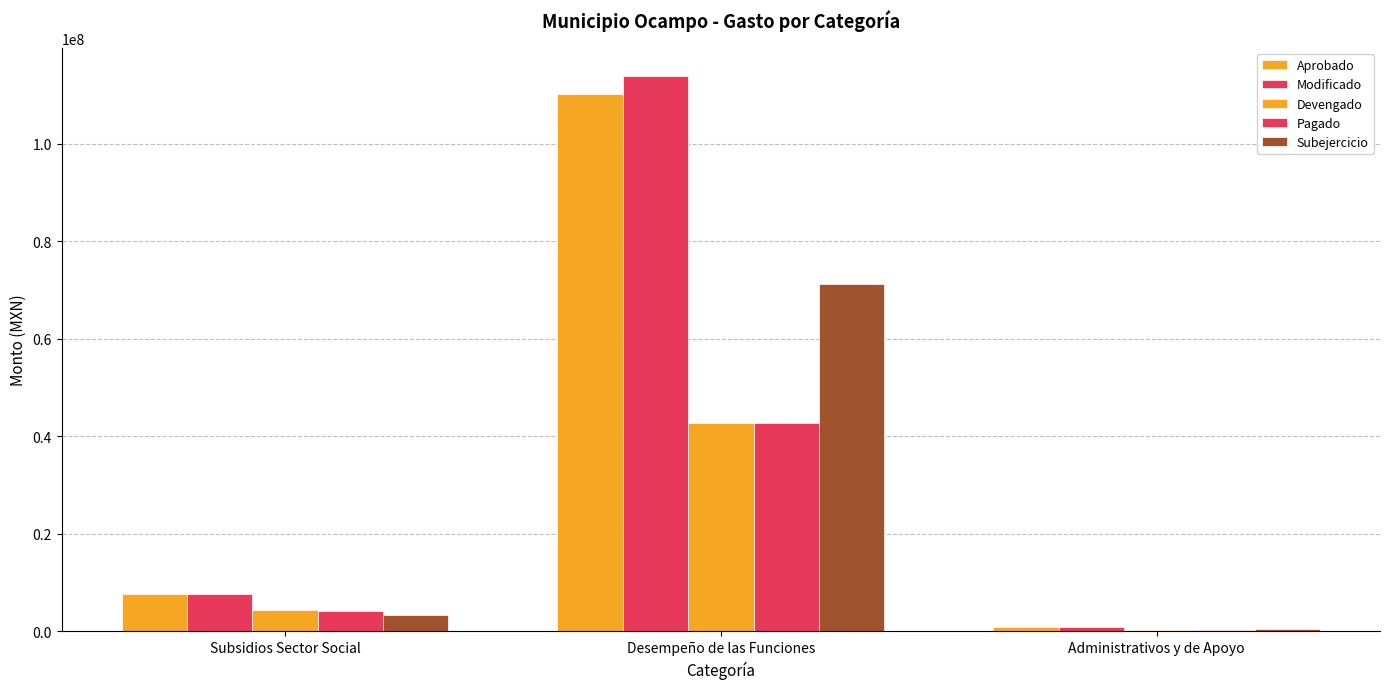

Are the bars grouped side by side (vs. stacked)?

Yes